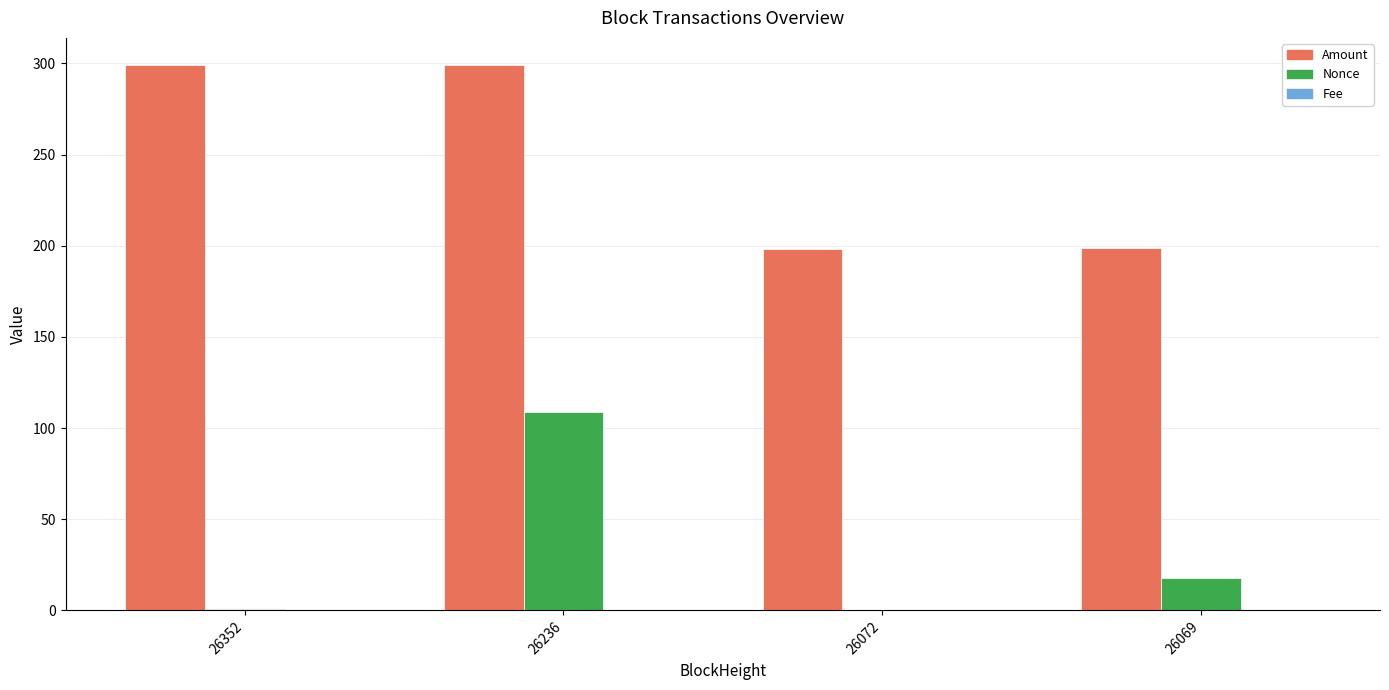

What is the sum of the Amount values at 26236 and 26352?

598.0